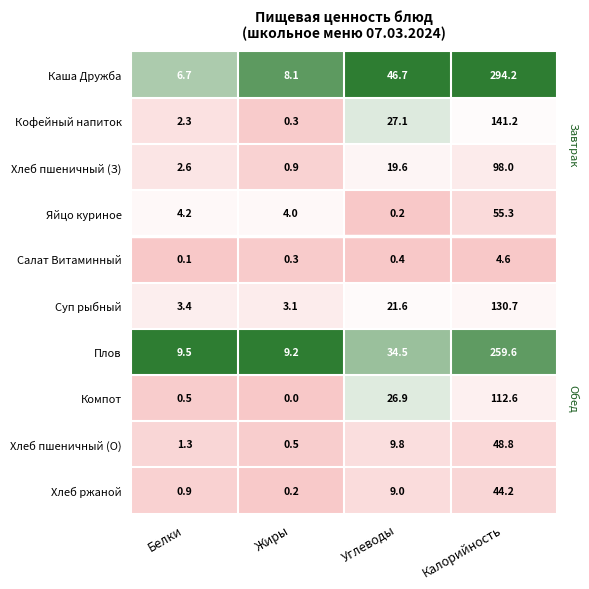

Read the Хлеб пшеничный (О) value at Углеводы.

9.8